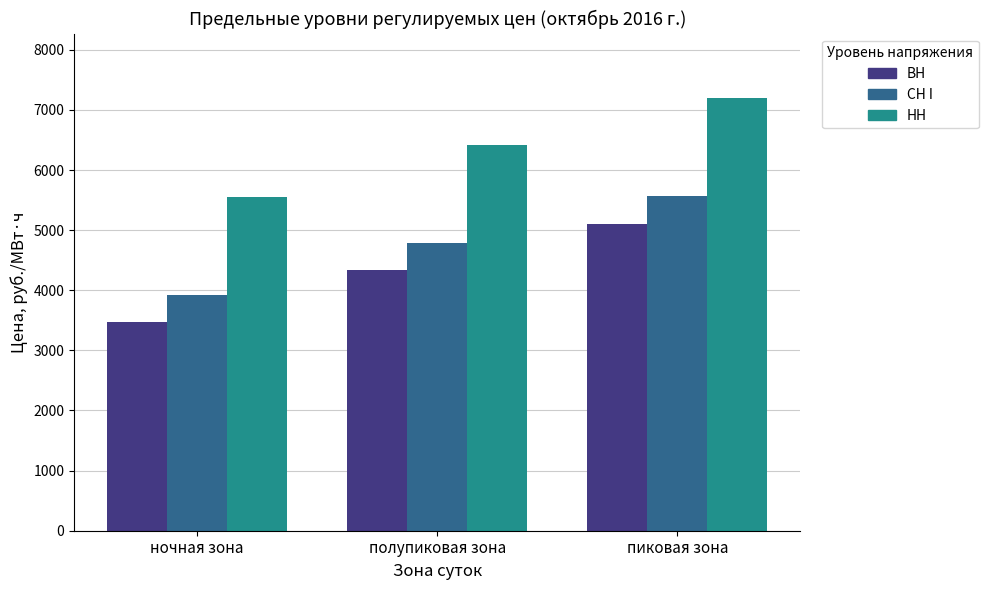

Are the bars horizontal?

No